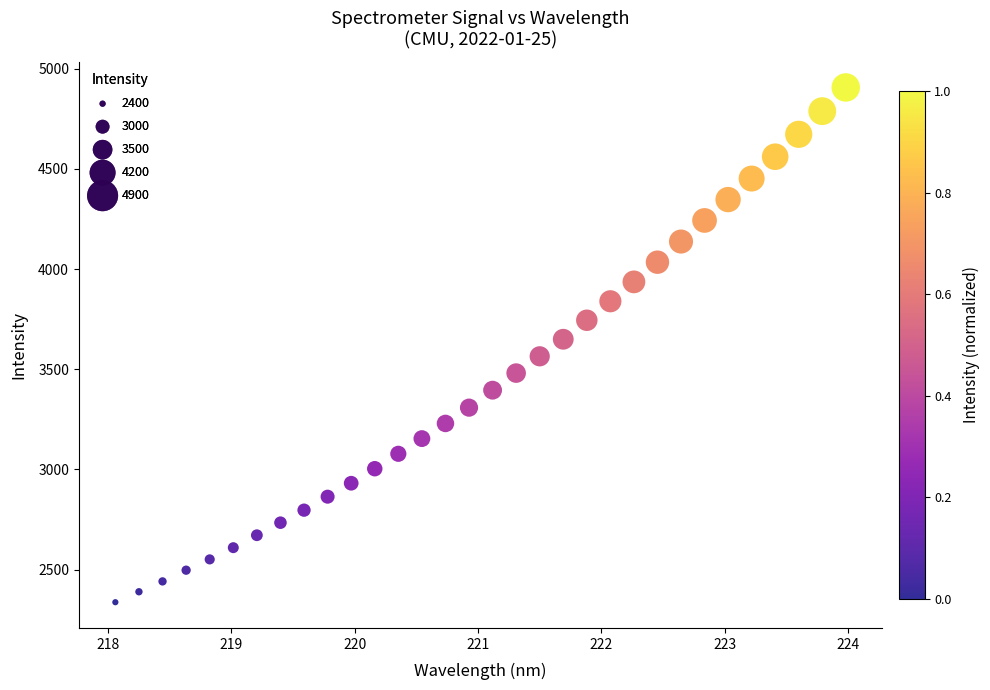

What is the range of X values (max minus min)?

5.9